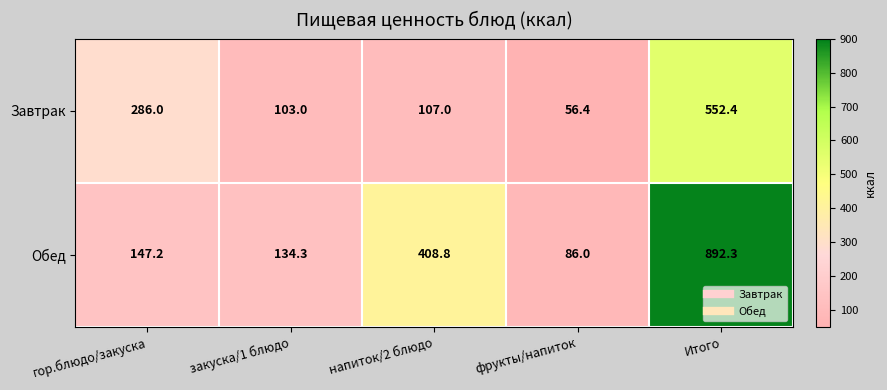

What is the maximum value shown in the chart?

892.3